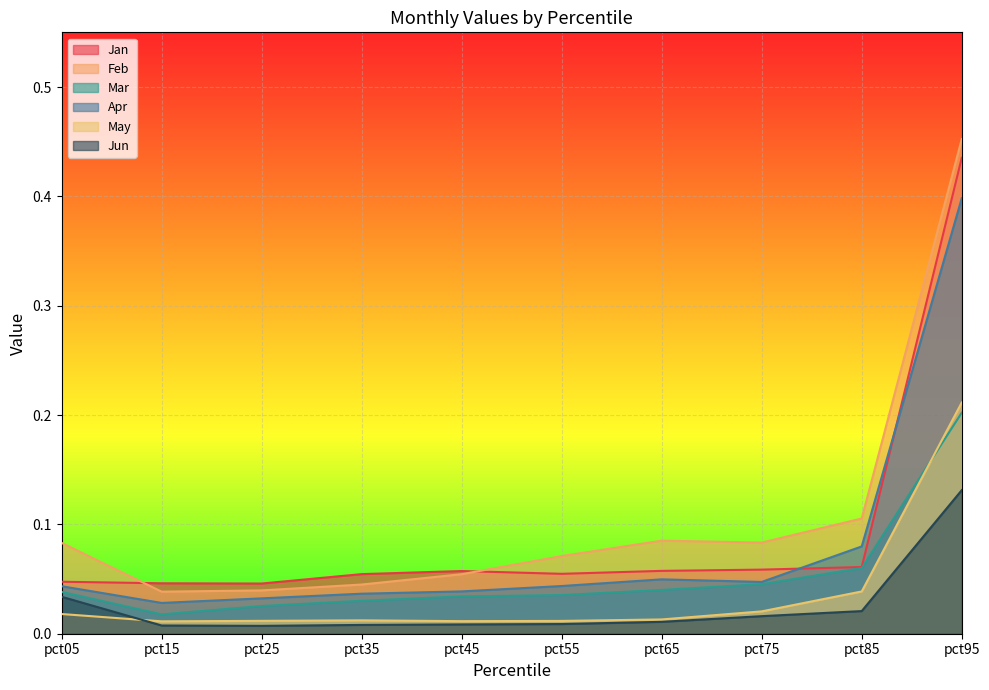

What is the greatest value displayed?

0.5